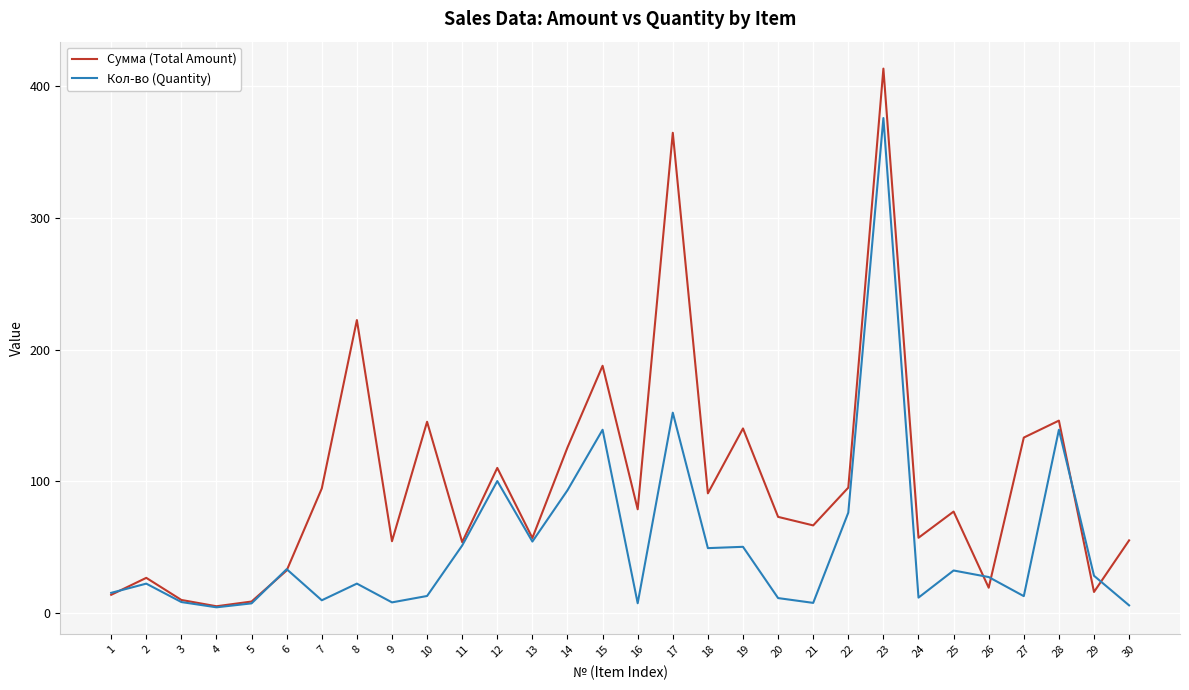

What is the sum of all Сумма (Total Amount) values?

2968.1